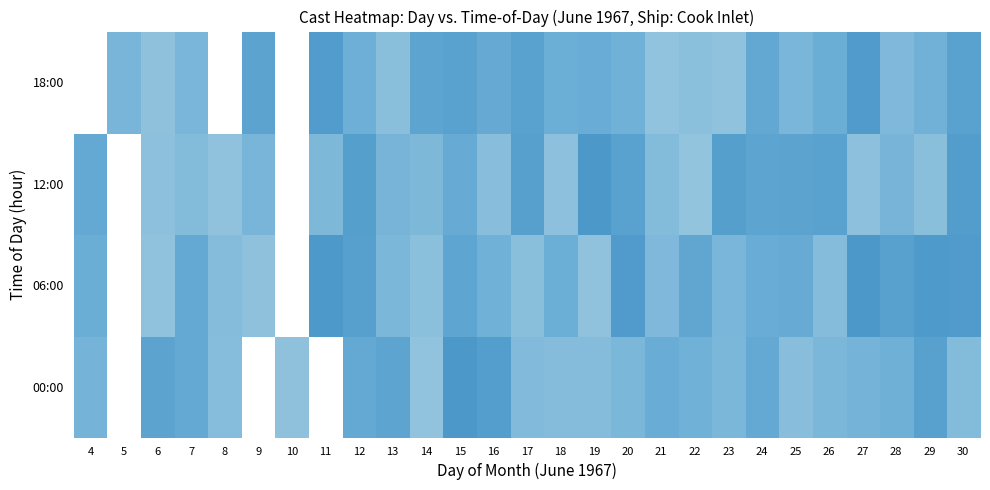

What is the smallest value displayed?

1.0